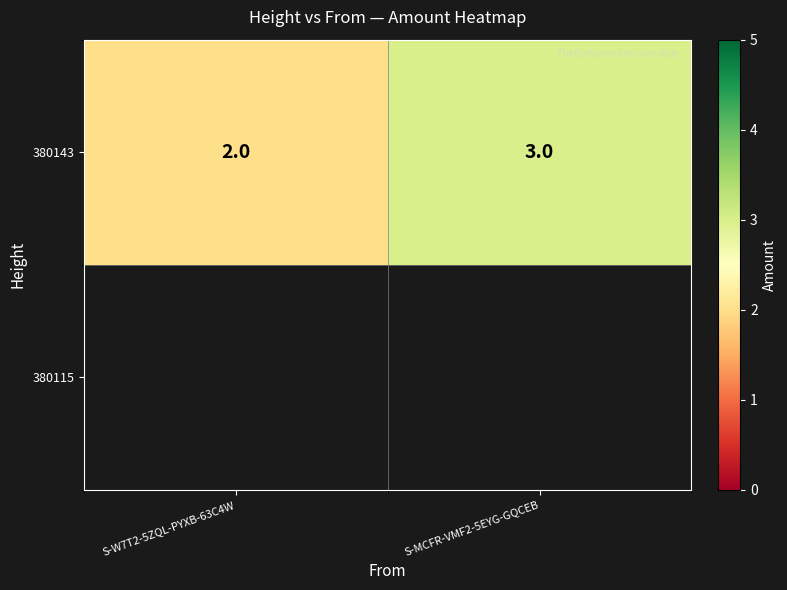

What is the difference between the values at S-W7T2-5ZQL-PYXB-63C4W and S-MCFR-VMF2-5EYG-GQCEB?

1